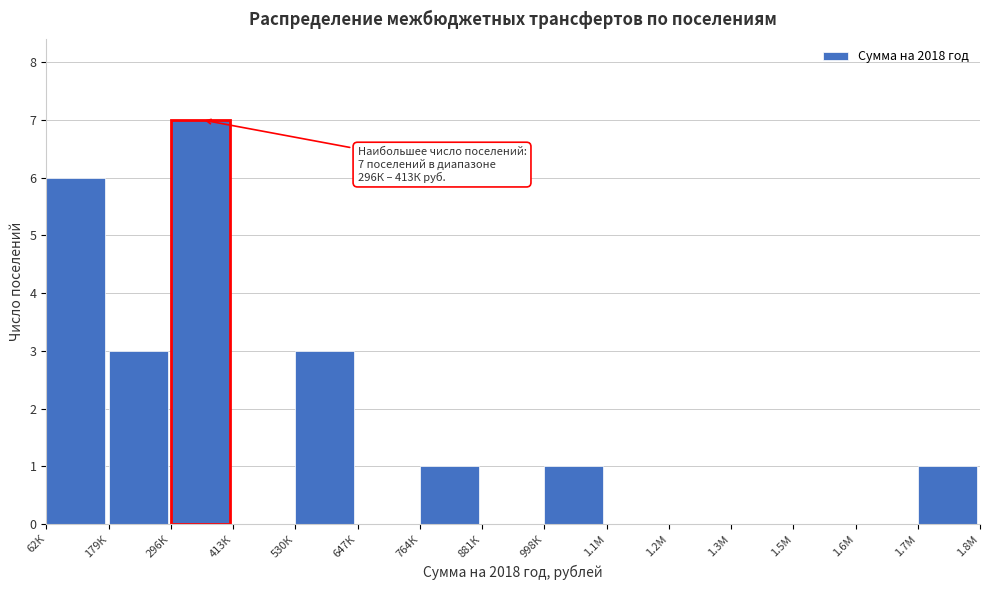

Reading left to right, list all the values displayed in this chart.

62К=6	179К=3	296К=7	413К=0	530К=3	647К=0	764К=1	881К=0	998К=1	1.1М=0	1.2М=0	1.3М=0	1.5М=0	1.6М=0	1.7М=1